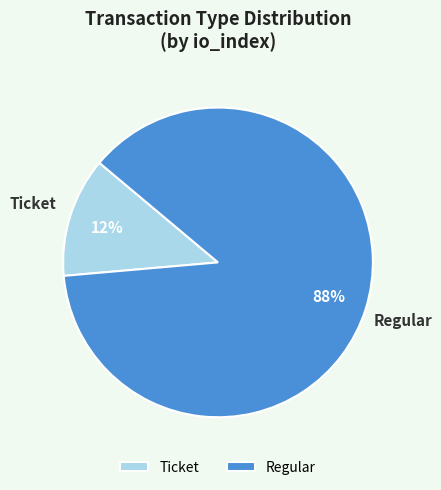

To the nearest percent, what percentage of the pie is Regular?

87%